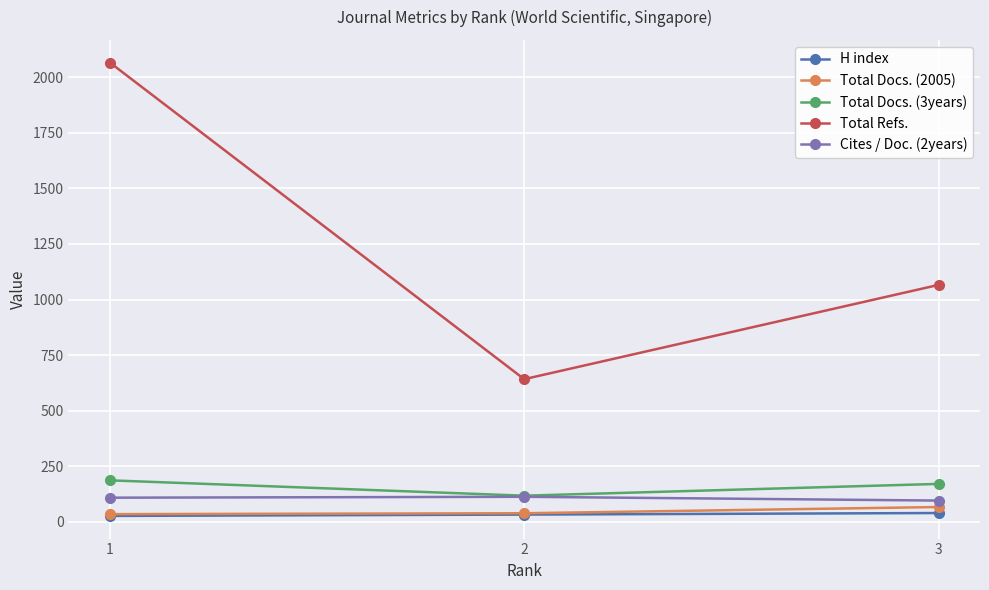

Which series has the widest spread of values?

Total Refs.